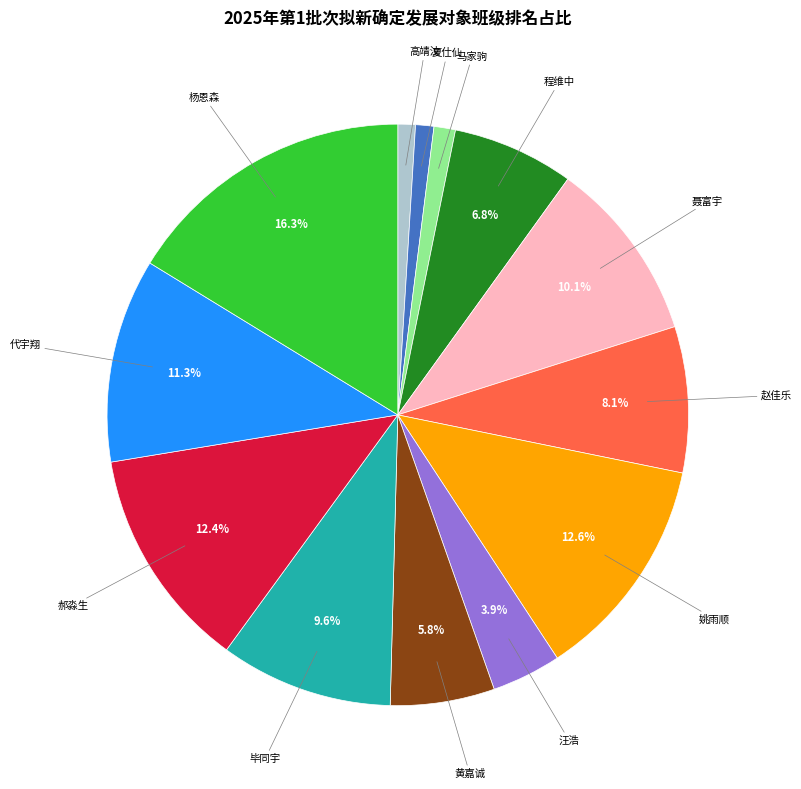

Does any single category account for the majority?

No